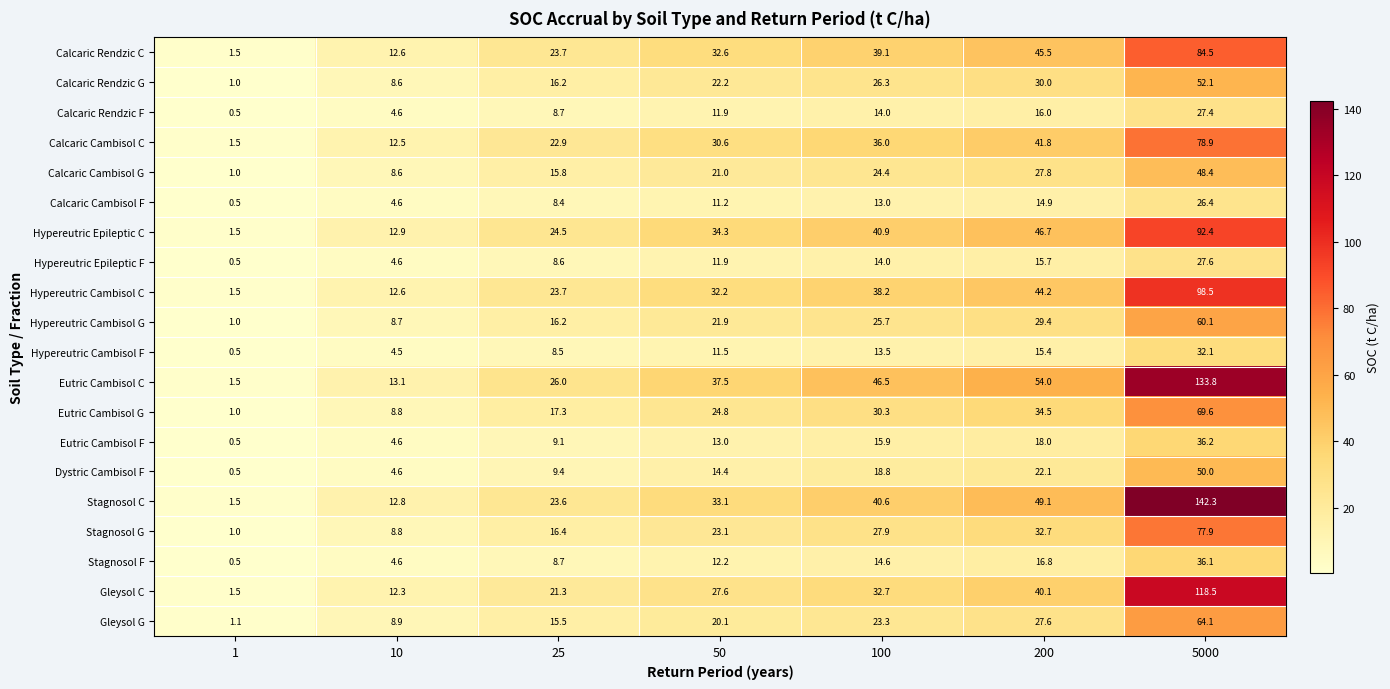

What is the minimum value shown in the chart?

0.5